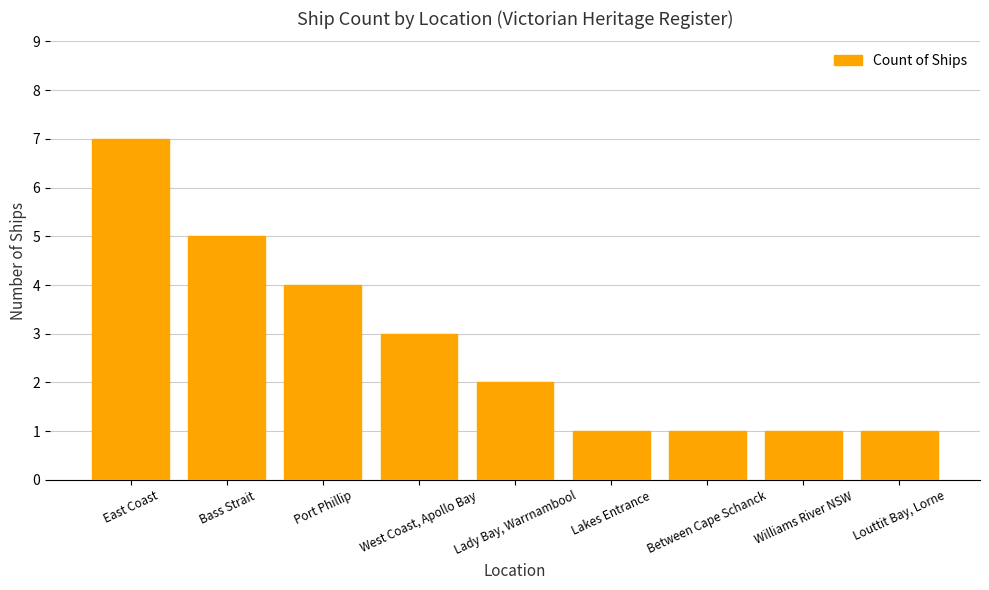

What is the sum of all values?

25